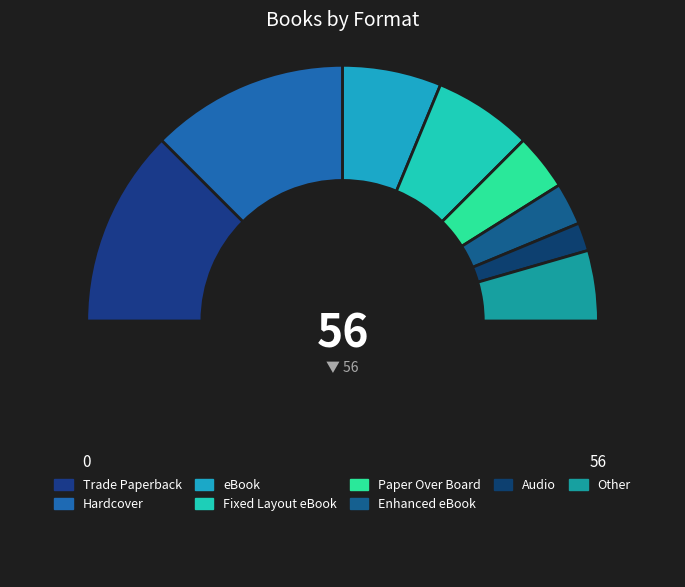

To the nearest percent, what is the average slice percentage?

12%